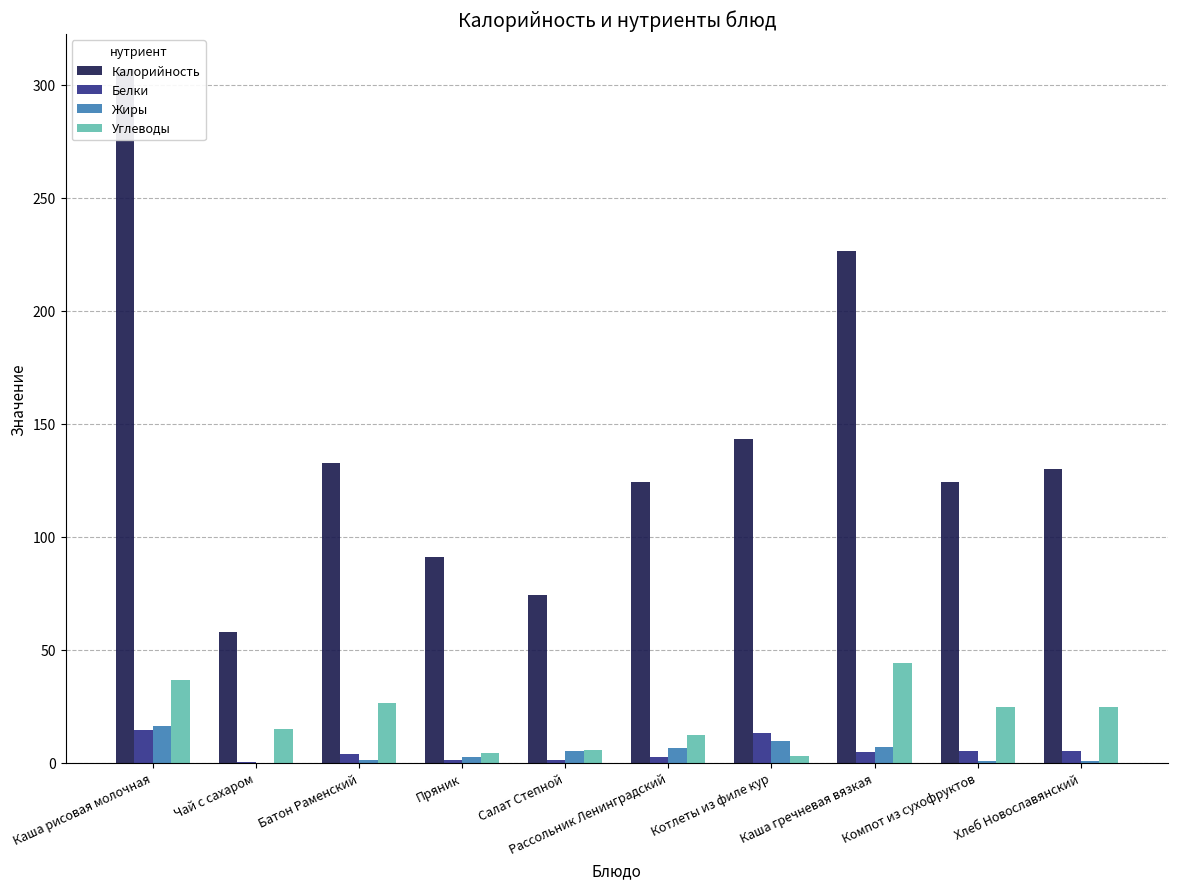

Which series has the widest spread of values?

Калорийность